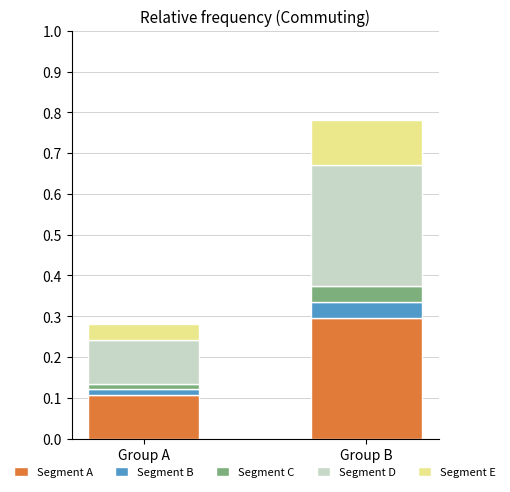

At which category is the sum across all series the highest?

Group B